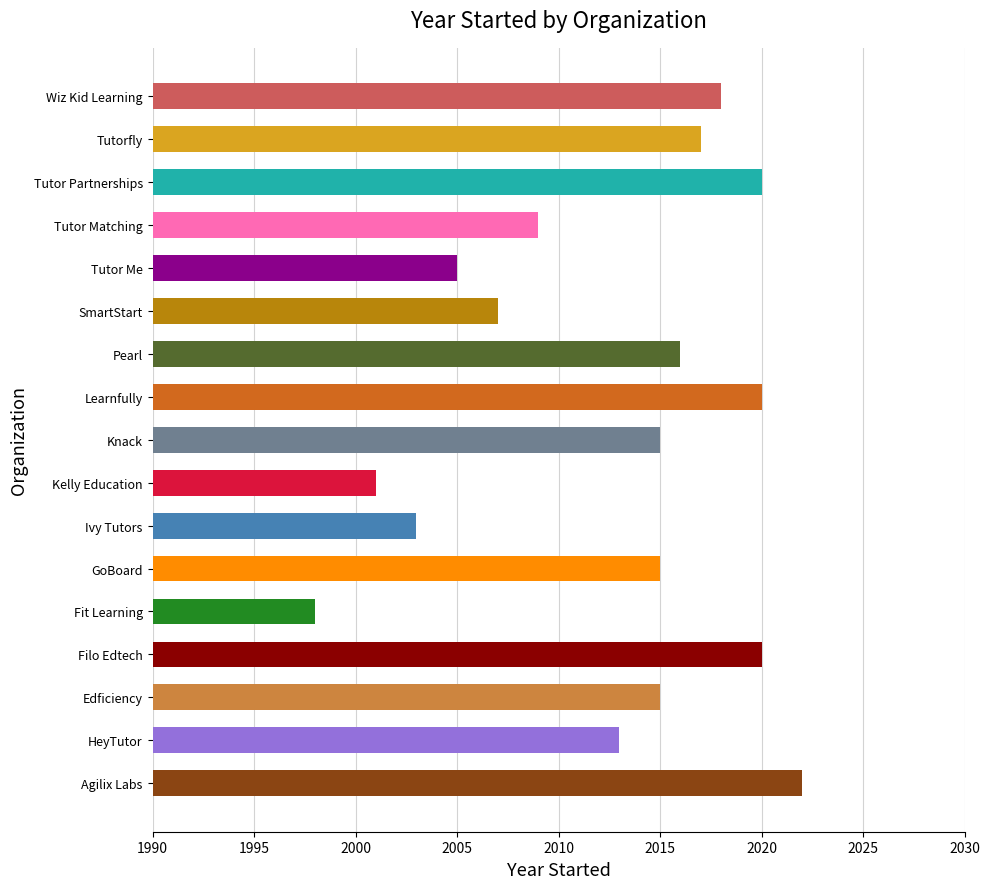

Reading left to right, extract all data points from this chart.

2022	2013	2015	2020	1998	2015	2003	2001	2015	2020	2016	2007	2005	2009	2020	2017	2018